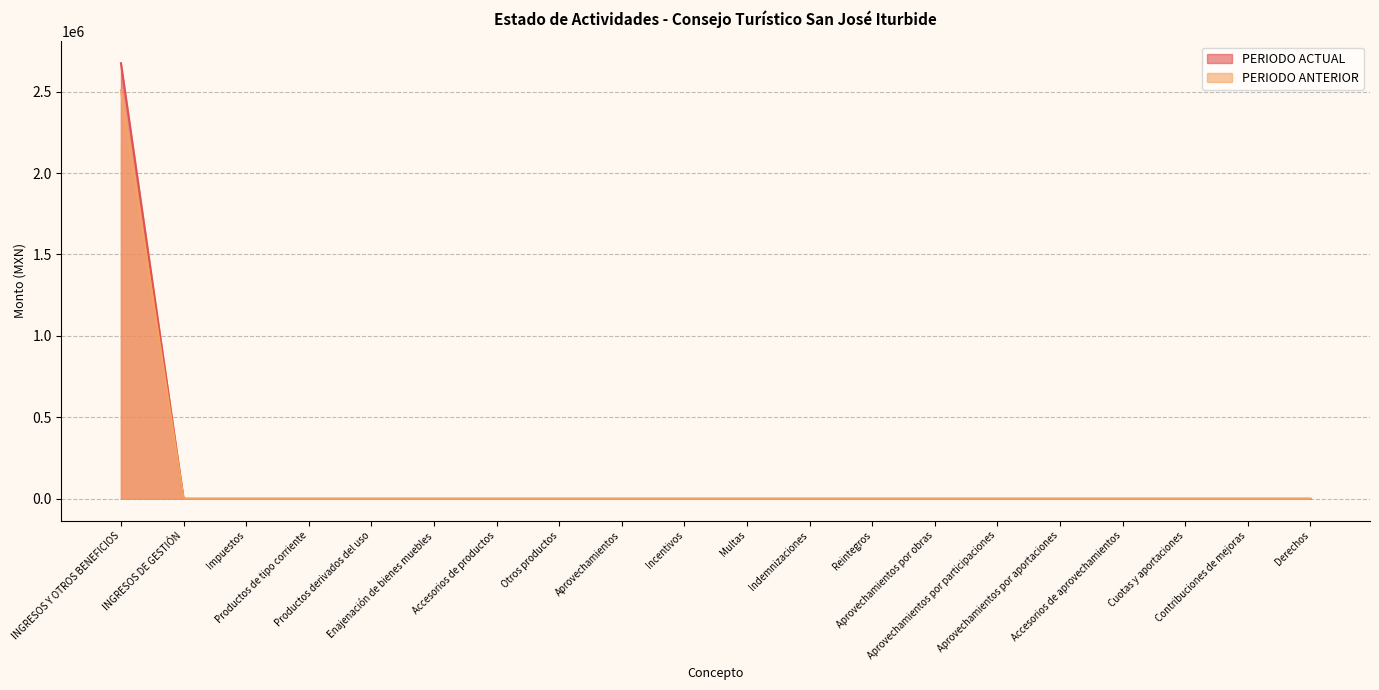

What is the average value of the PERIODO ANTERIOR series?

125437.9